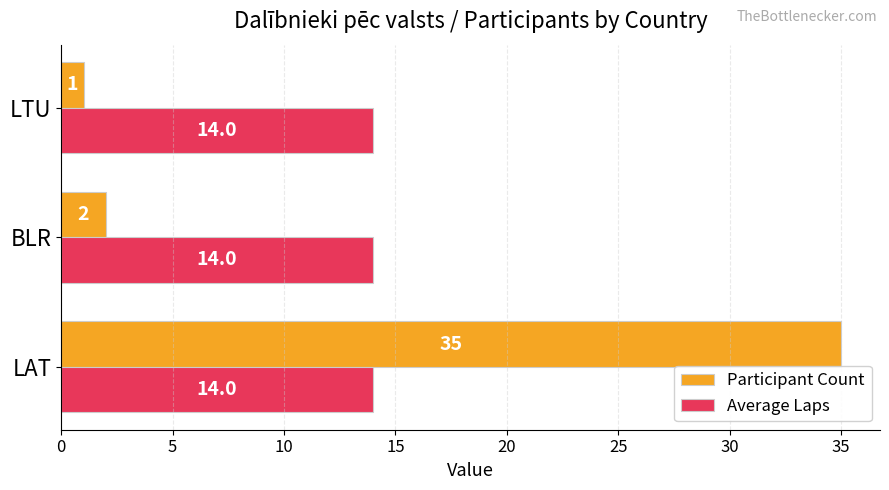

Is it true that Average Laps equals 14 at BLR?

True